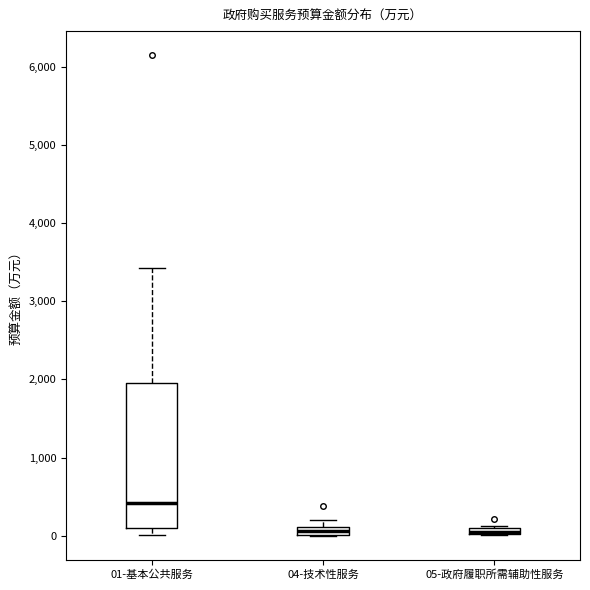

Comparing the boxes themselves (not the whiskers), which one is the tallest?

01-基本公共服务